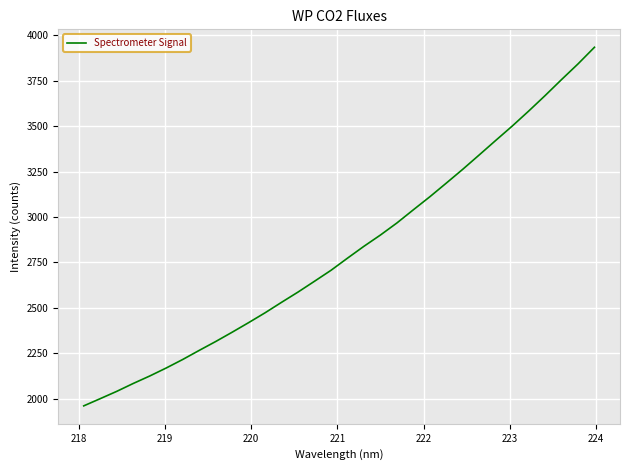

Does the chart display data point markers on the line(s)?

No